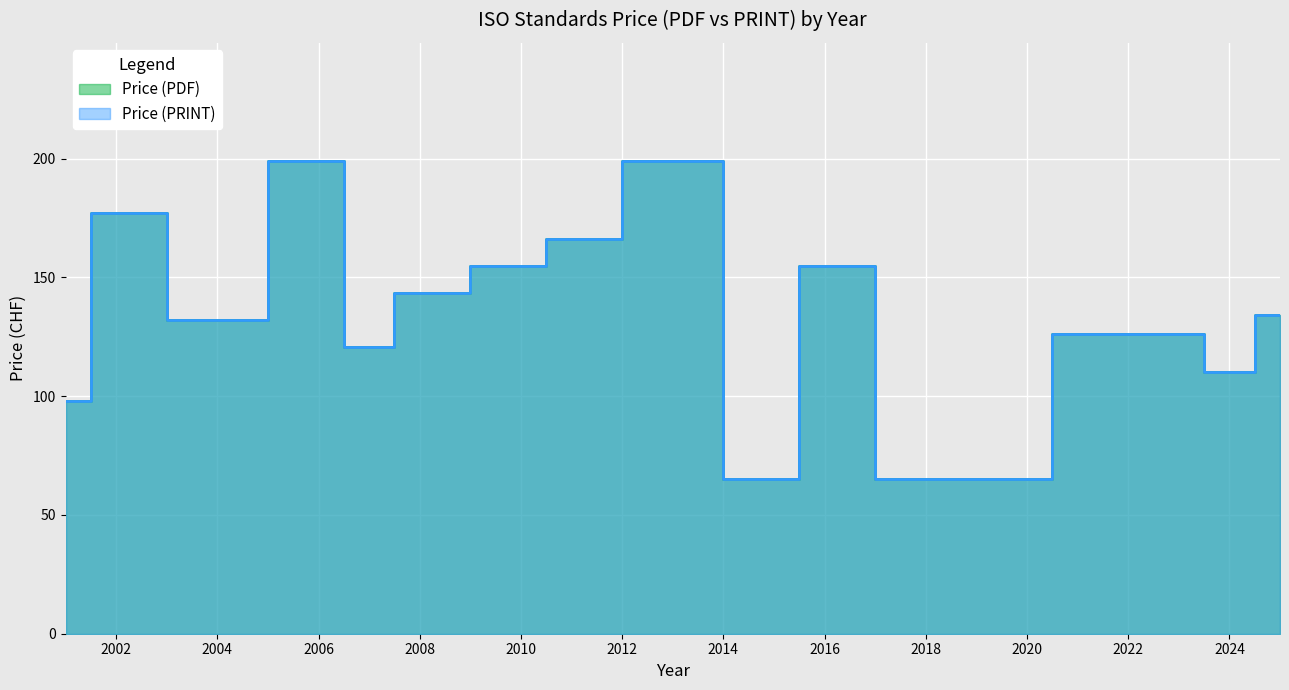

The value of Price (PRINT) at 2007 is 300. True or false?

False